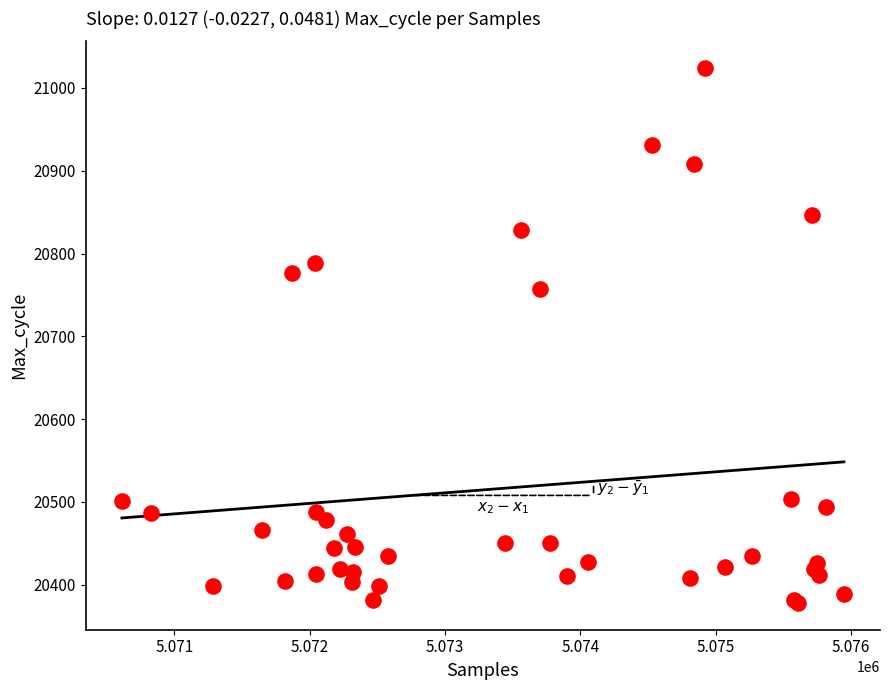

What Y value in the scatter plot is closest to 20701?

20757